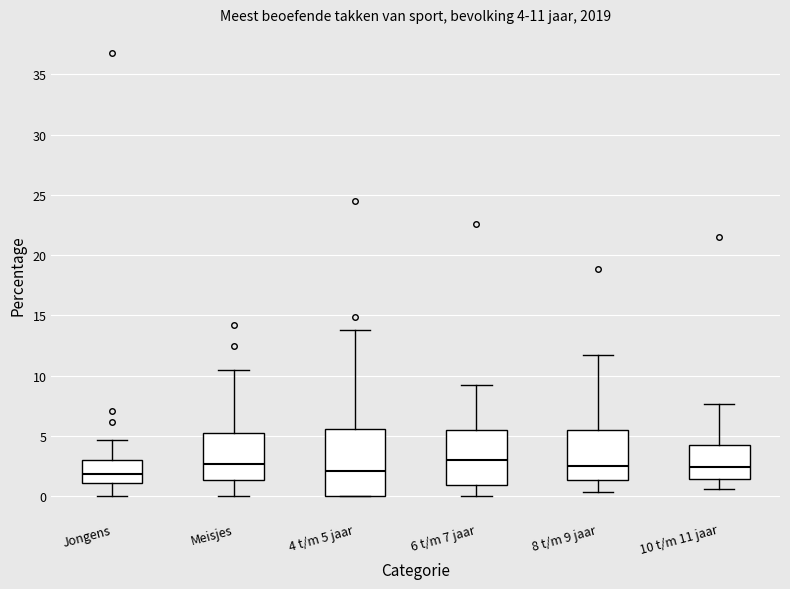

Which box is the tallest, from its lower edge to its upper edge?

4 t/m 5 jaar